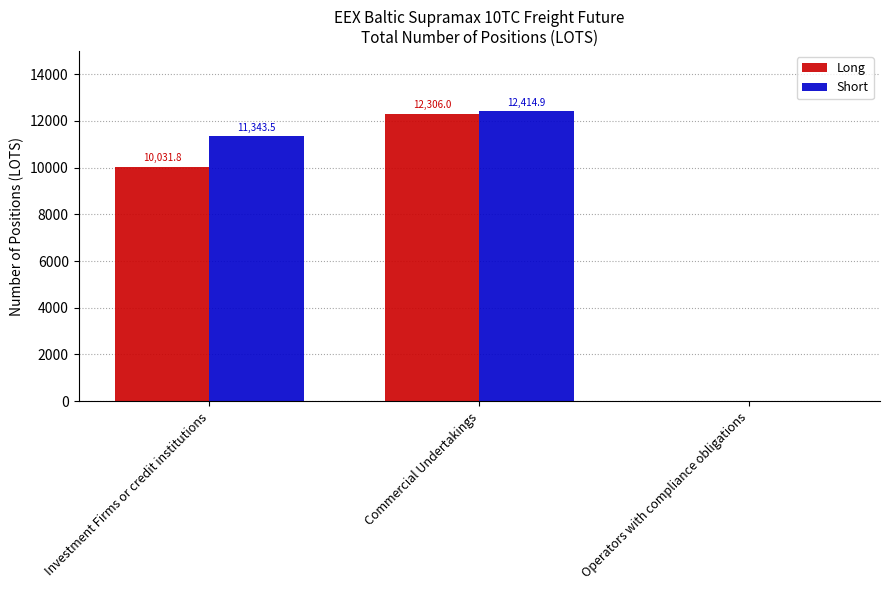

Is it true that Short equals 2889.0 at Commercial Undertakings?

False